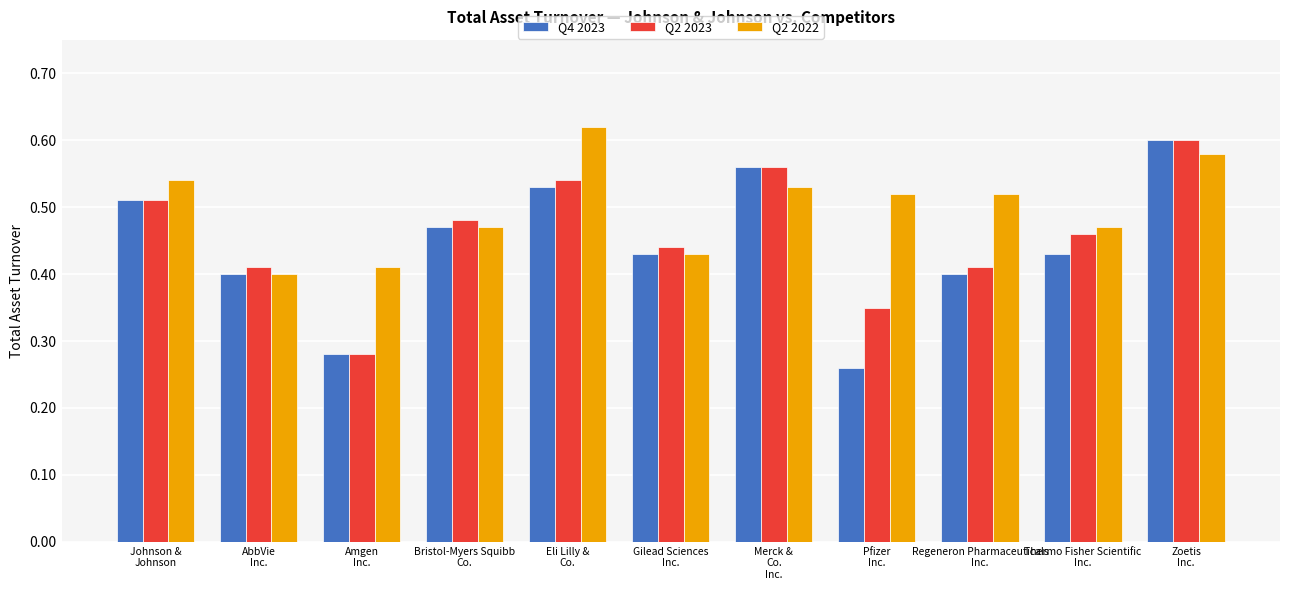

What is the sum of all Q2 2023 values?

5.0